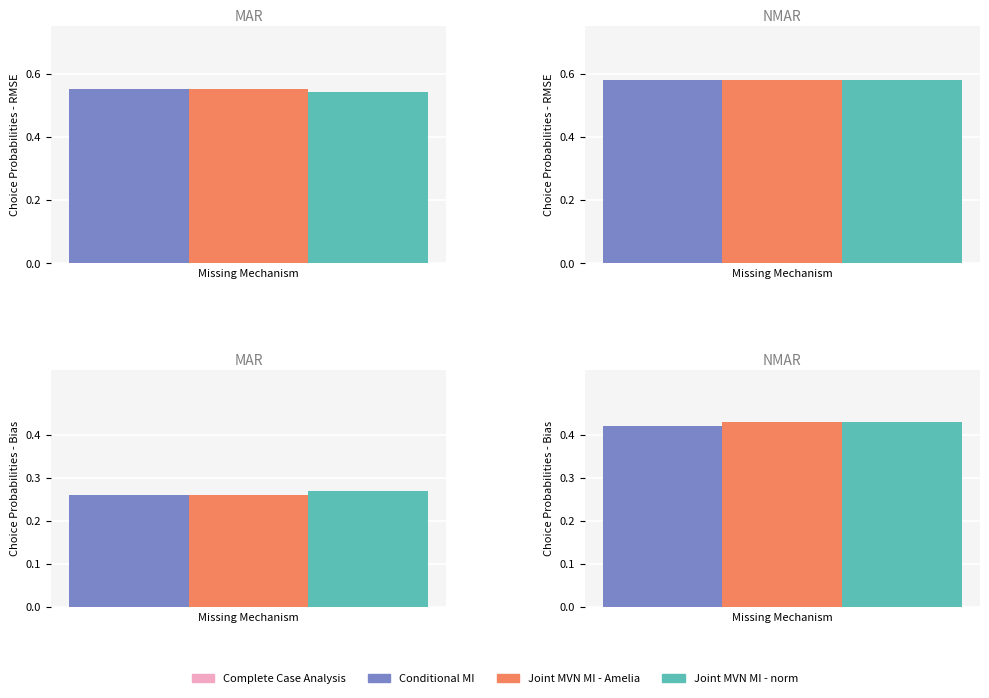

At how many categories does at least one series exceed 0?

4